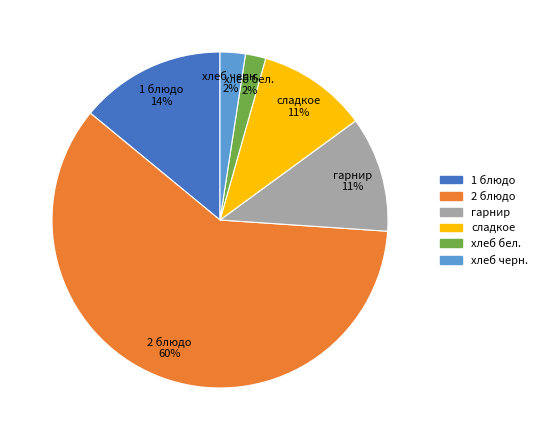

To the nearest percent, what is the combined percentage of гарнир and 2 блюдо?

71%